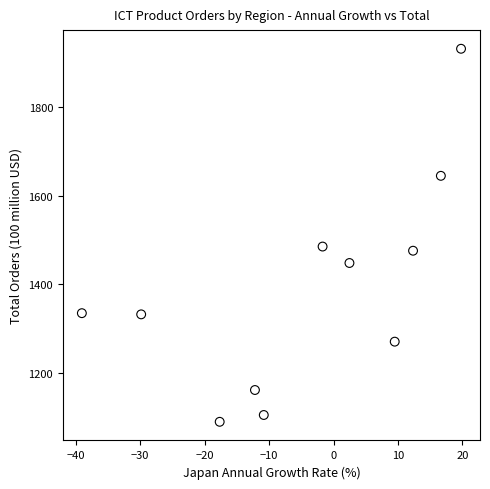

What is the average X value?

-4.6